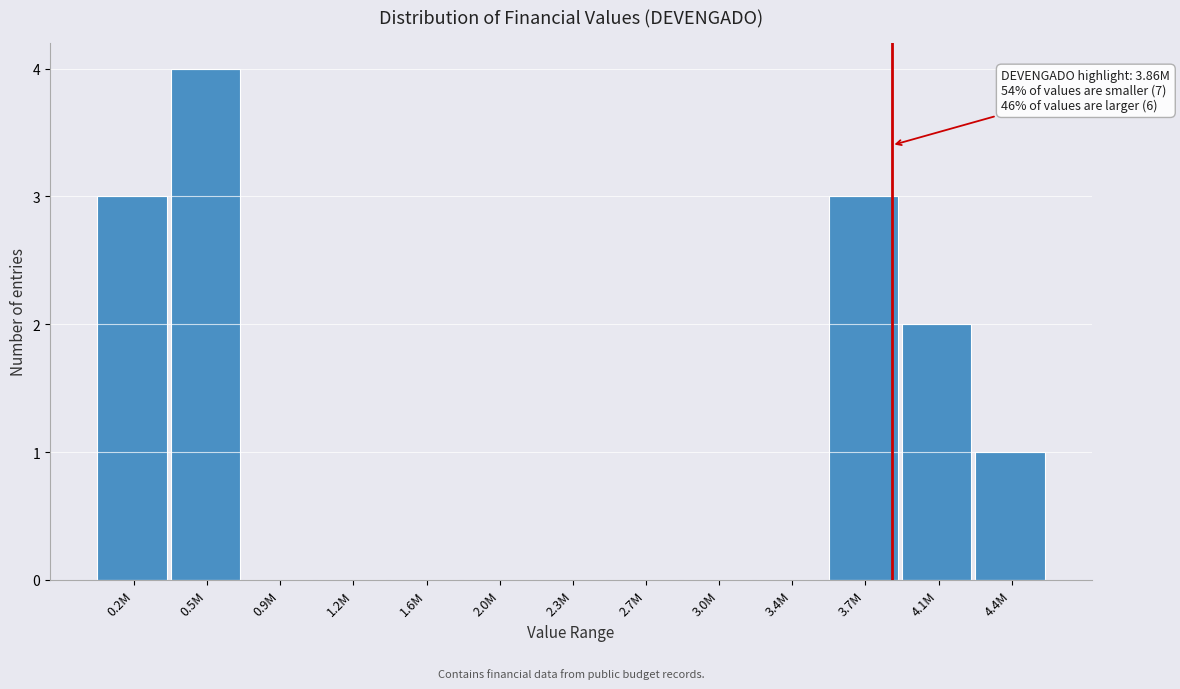

Reading right to left, what are all the values shown in this chart?

4.4M=1	4.1M=2	3.7M=3	3.4M=0	3.0M=0	2.7M=0	2.3M=0	2.0M=0	1.6M=0	1.2M=0	0.9M=0	0.5M=4	0.2M=3